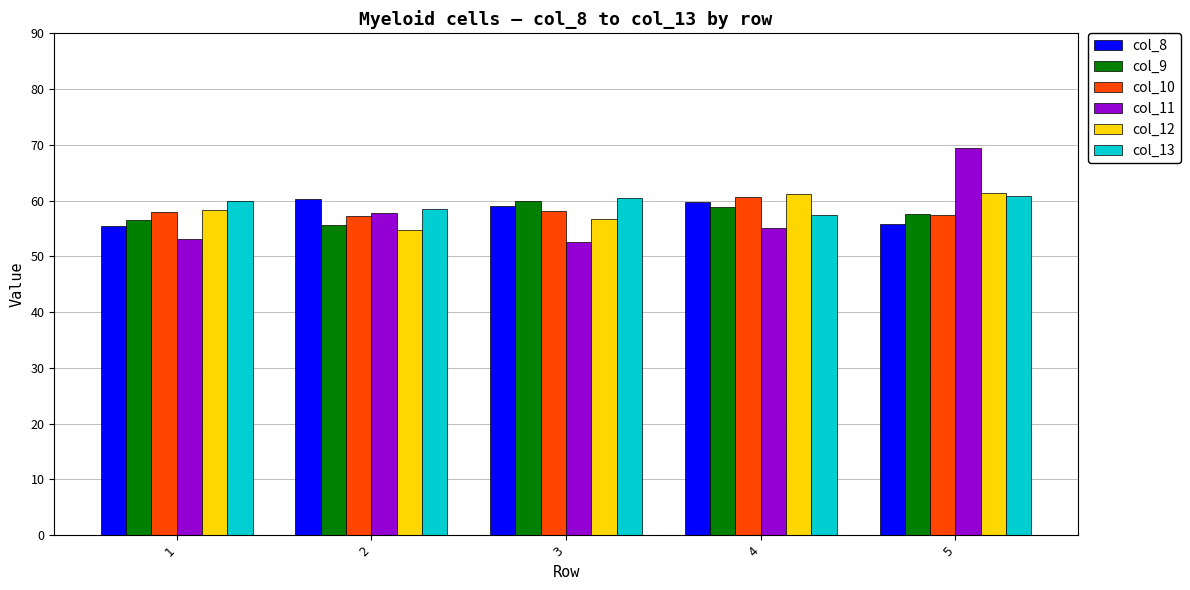

Is the value of col_9 at 4 greater than the value of col_8 at 5?

Yes